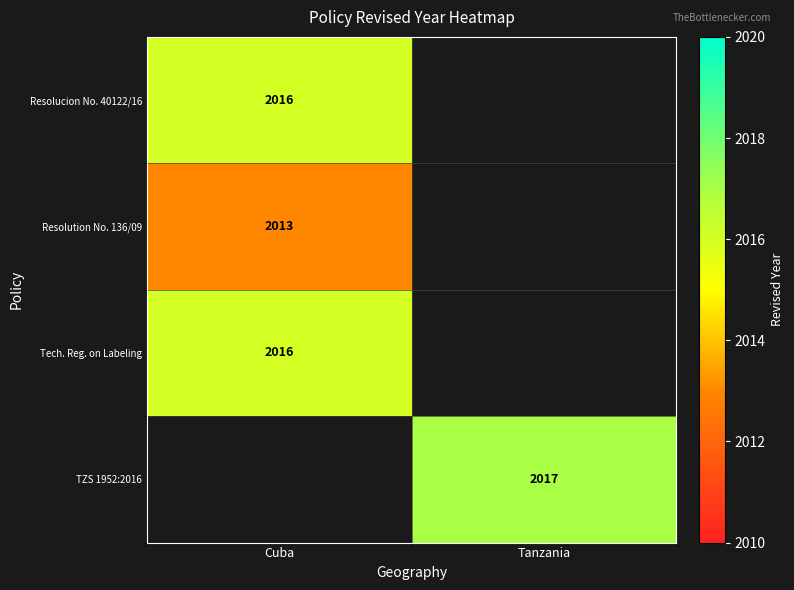

Is it true that Tech. Reg. on Labeling equals 2016 at Cuba?

True